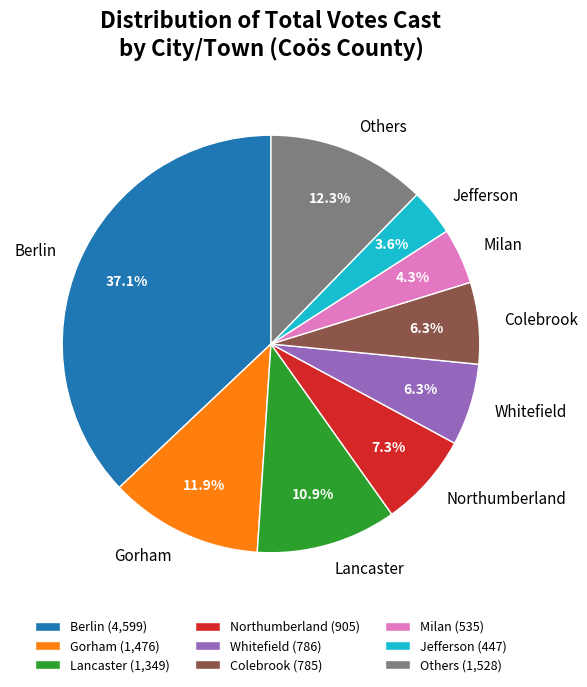

What portion of the pie excludes Whitefield?

93.7%